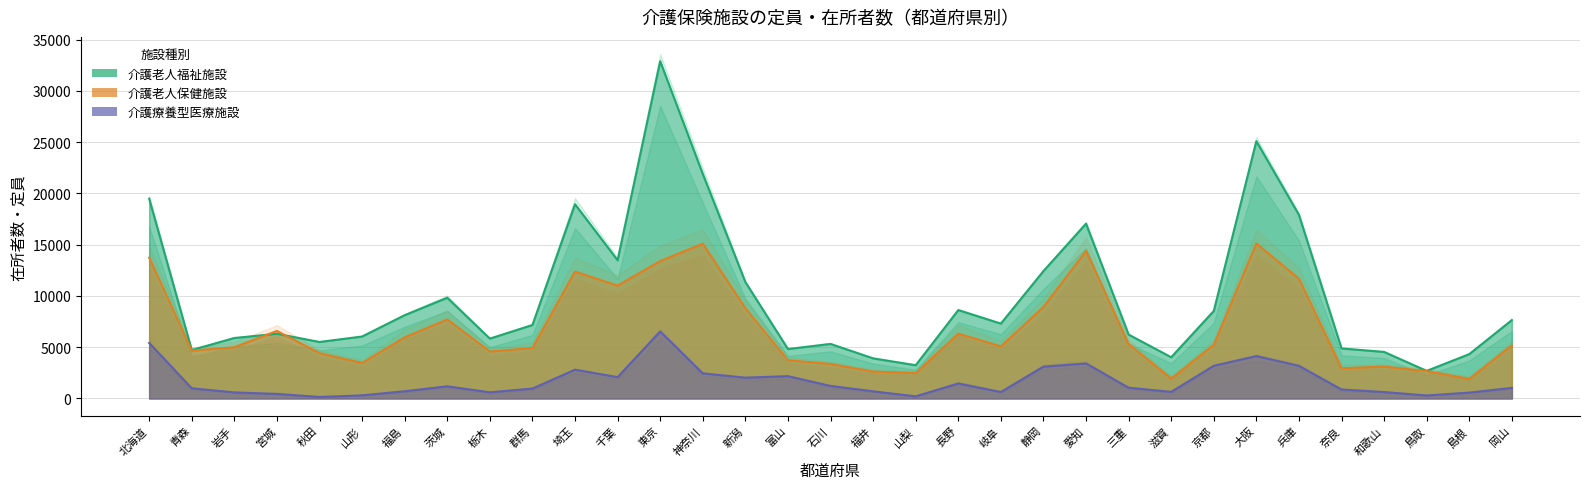

Between 和歌山 and 岡山, which series saw the biggest shift?

介護老人福祉施設_在所者数